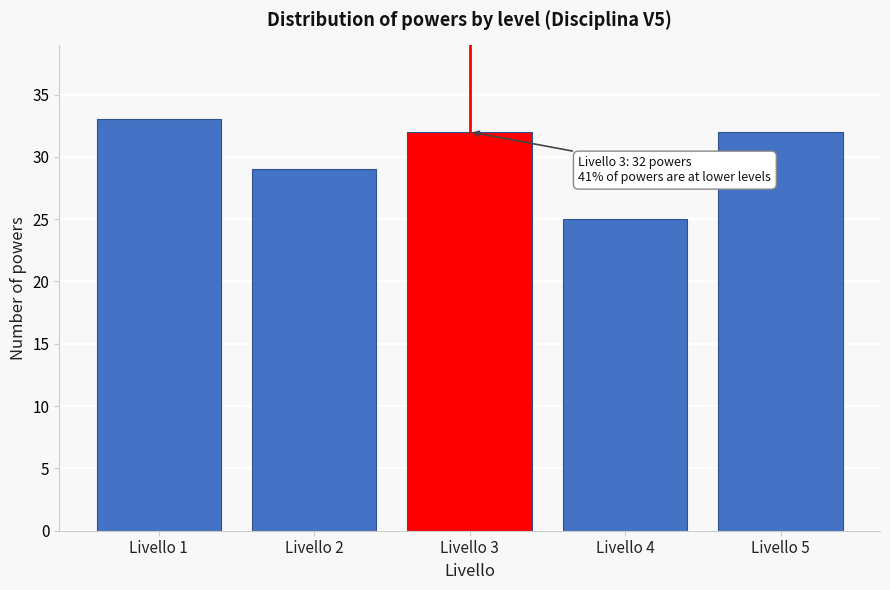

Reading left to right, transcribe all the data shown in this chart.

33	29	32	25	32